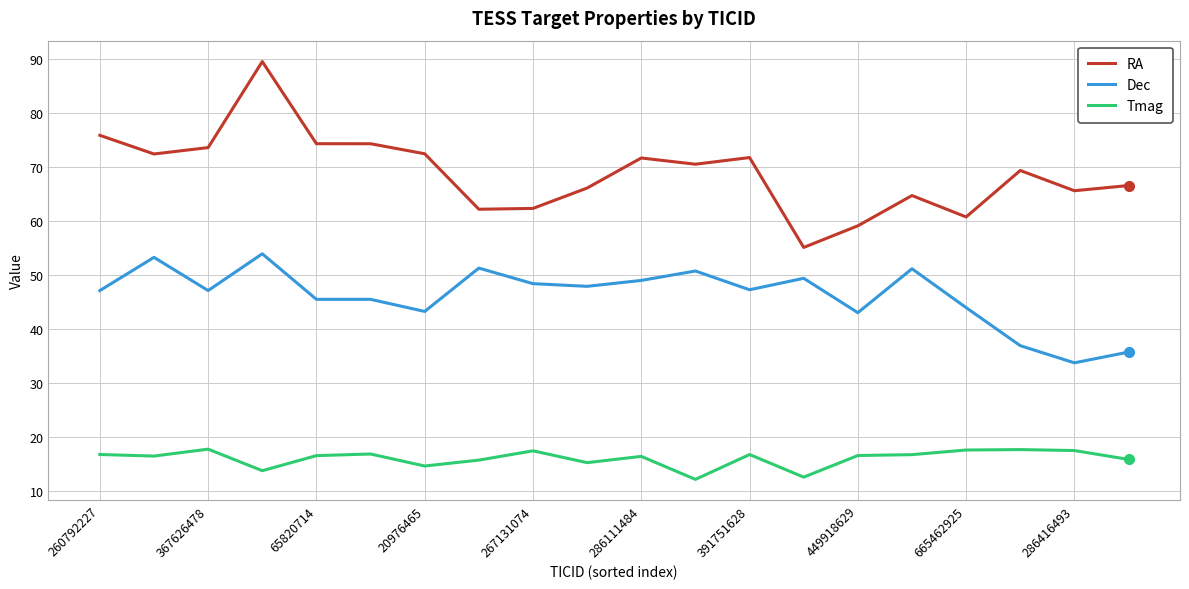

Which series has the largest total across all categories?

RA